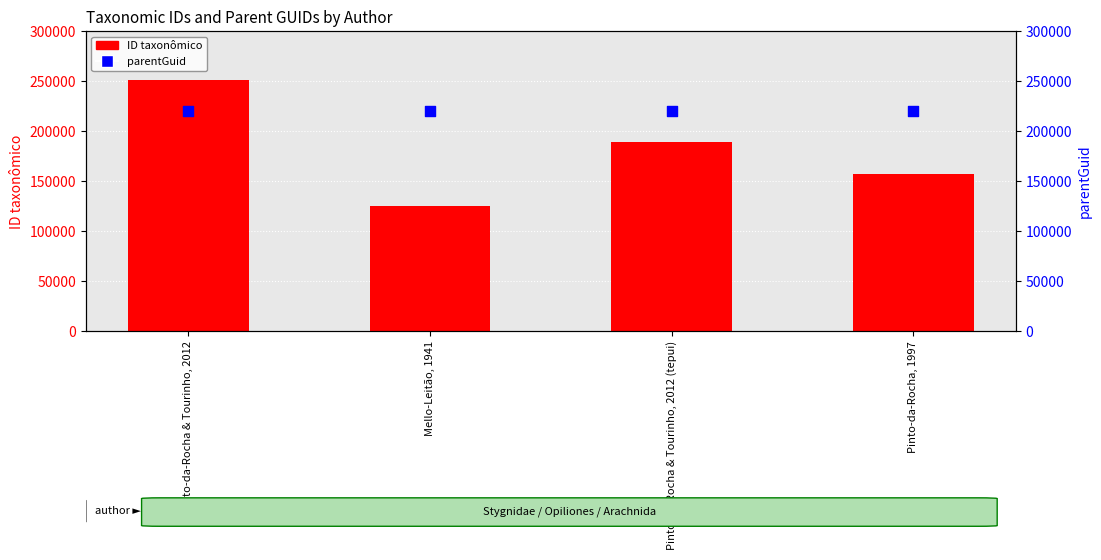

At which category is the sum across all series the highest?

Pinto-da-Rocha & Tourinho, 2012